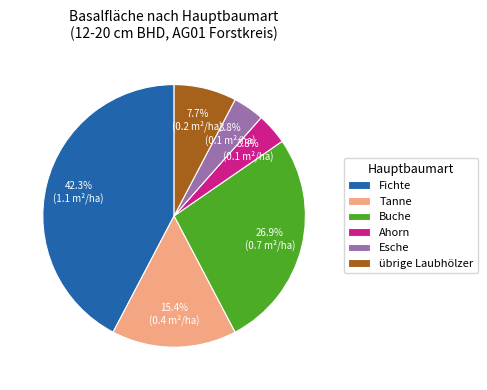

True or false: Buche accounts for 42% of the total.

False